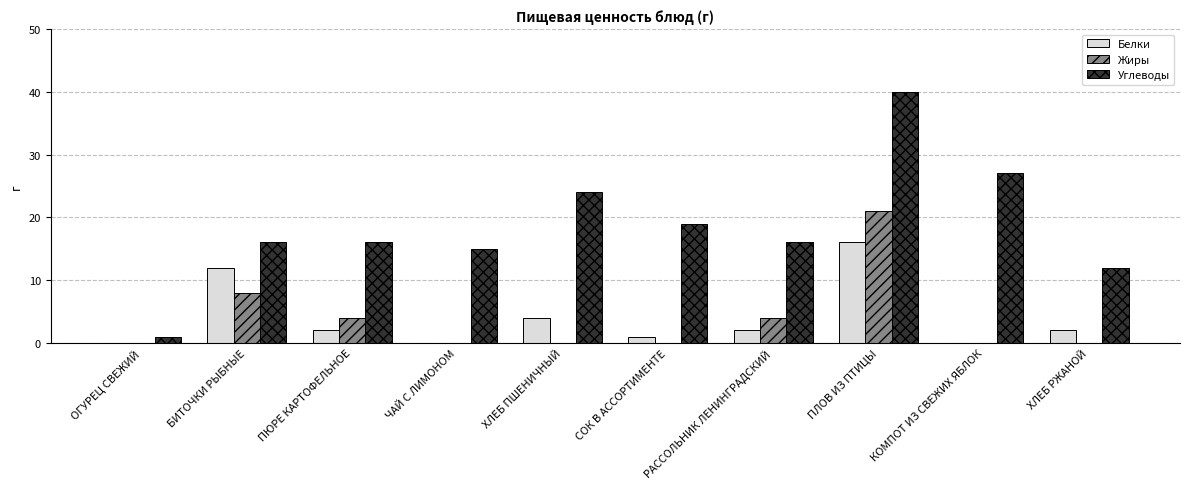

What is the maximum value shown in the chart?

40